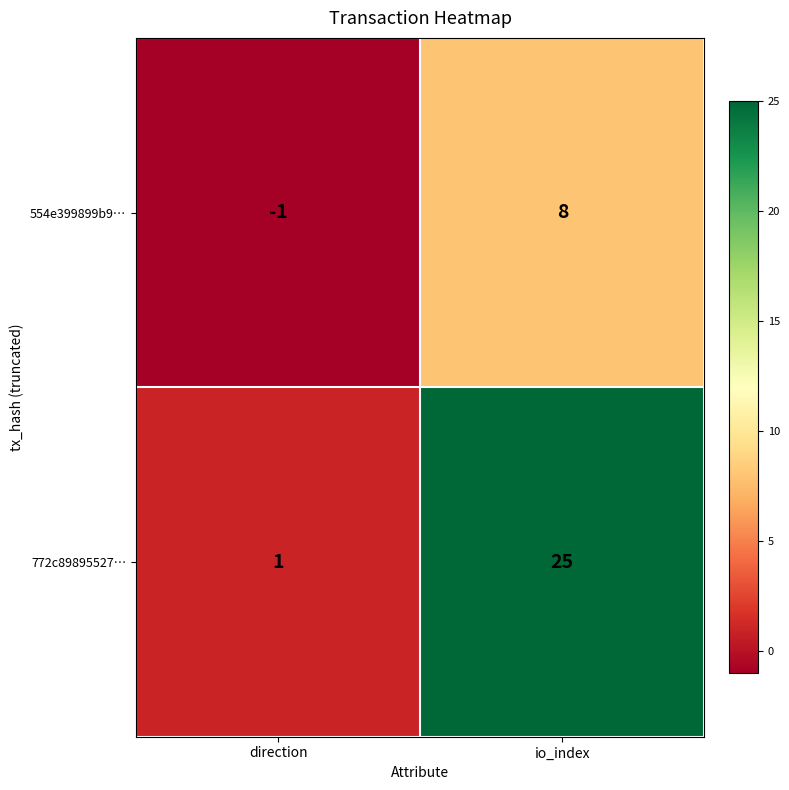

Where is 554e399899b9… nearest to the value 3?

direction